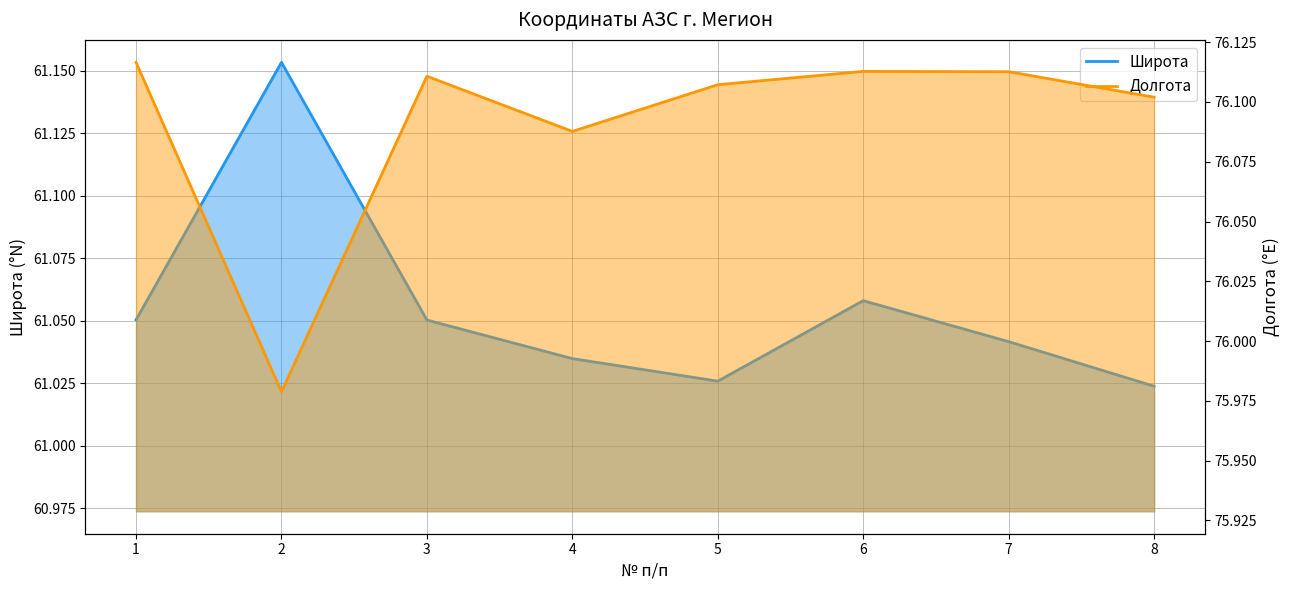

What is the value of the Долгота point at the 7th from the left?

76.1